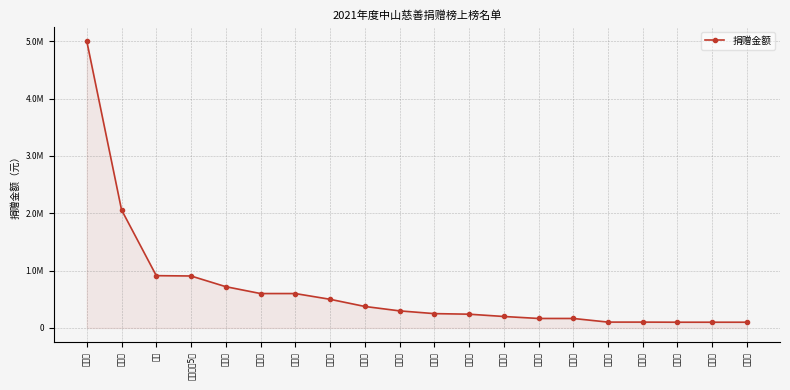

True or false: the data shows 553157 at 萧蔚和等5人.

False